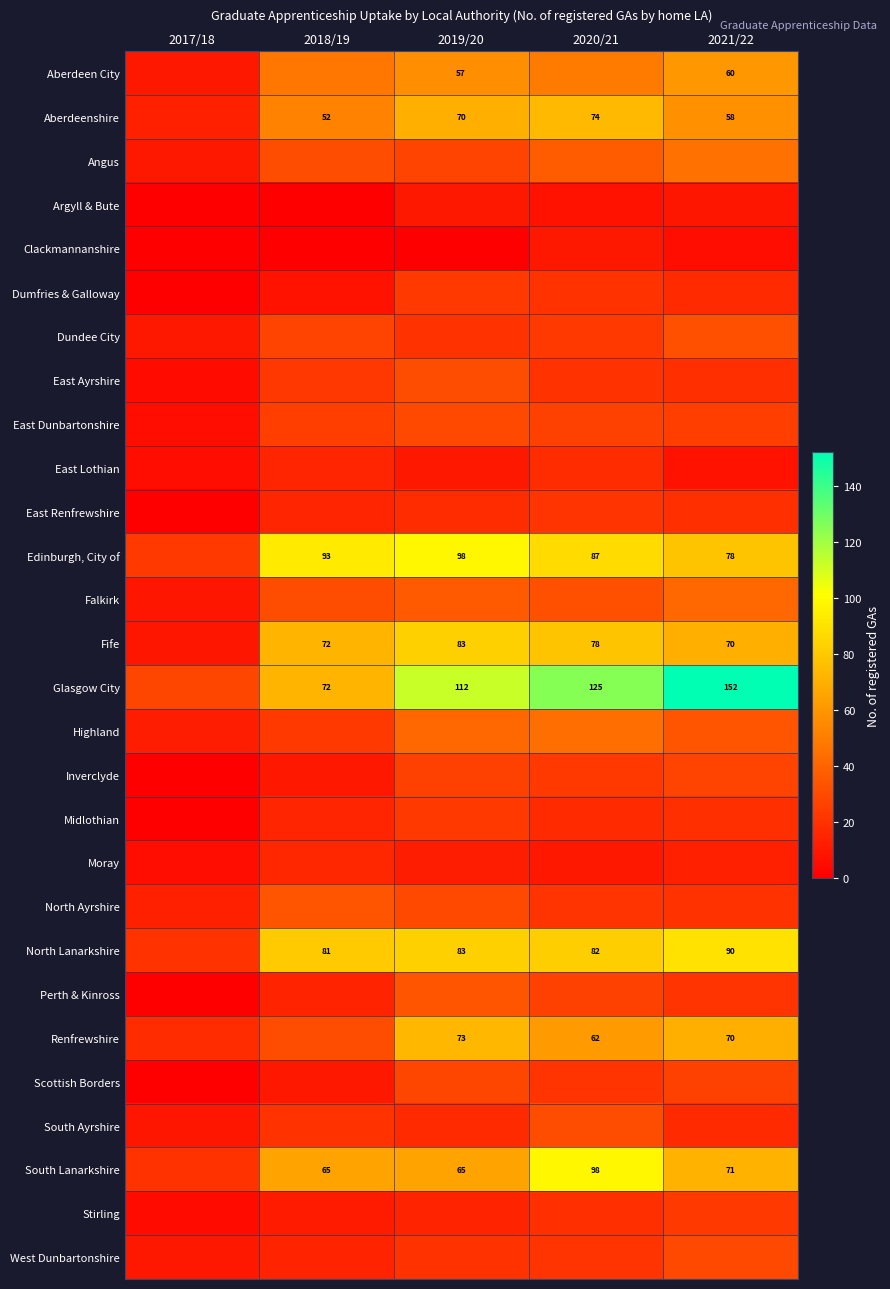

Which series has the largest total across all categories?

Glasgow City